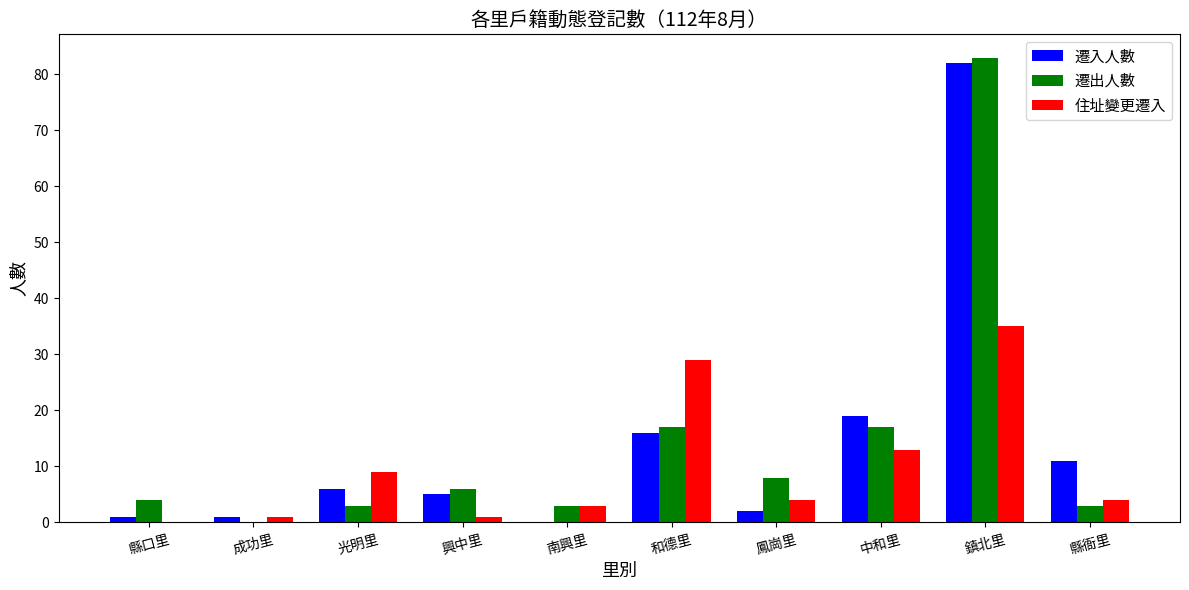

Between 南興里 and 和德里, which series saw the biggest shift?

住址變更遷入